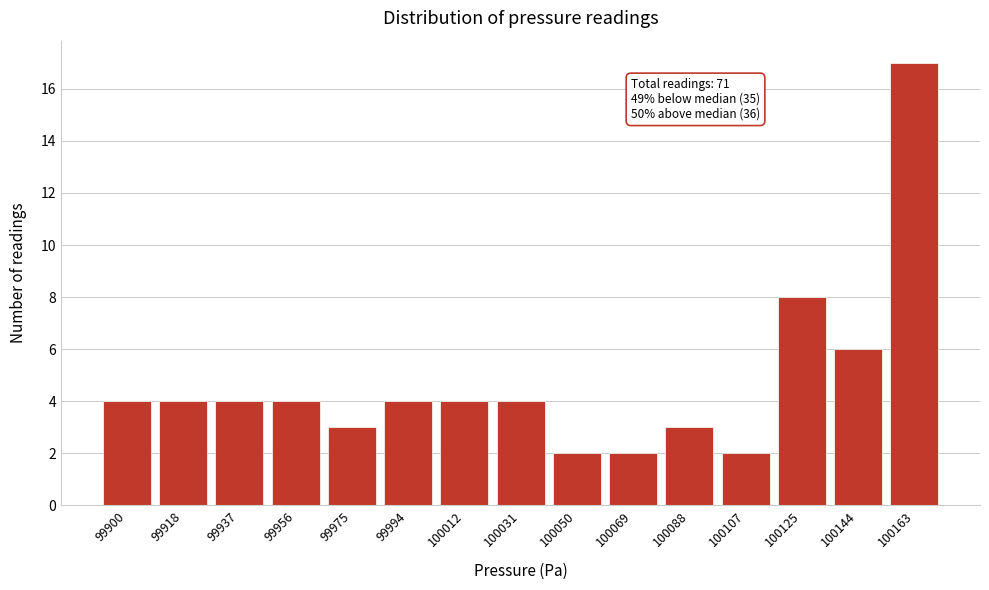

Reading left to right, list all the values displayed in this chart.

4	4	4	4	3	4	4	4	2	2	3	2	8	6	17